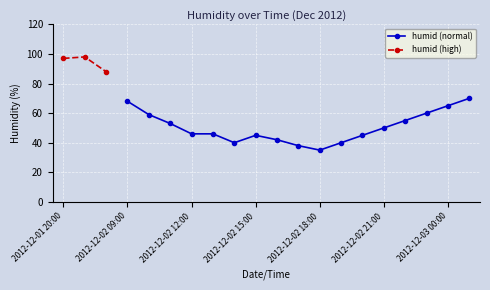

True or false: humid (normal) has more than 2 points higher than both neighbors.

False